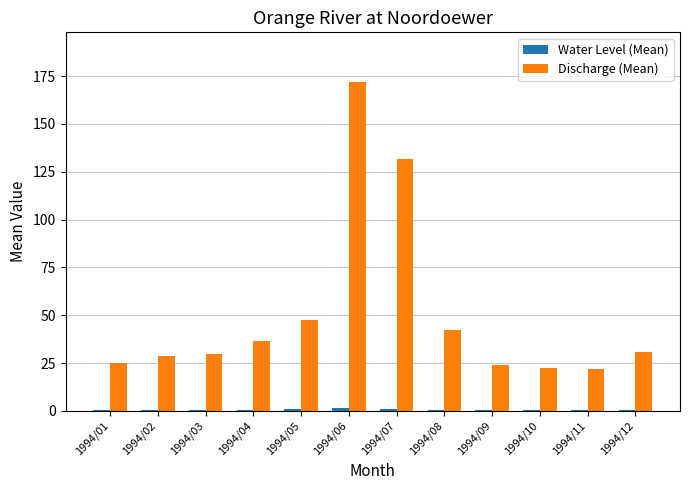

The Discharge (Mean) series shows 30.5 at 1994/12. True or false?

True